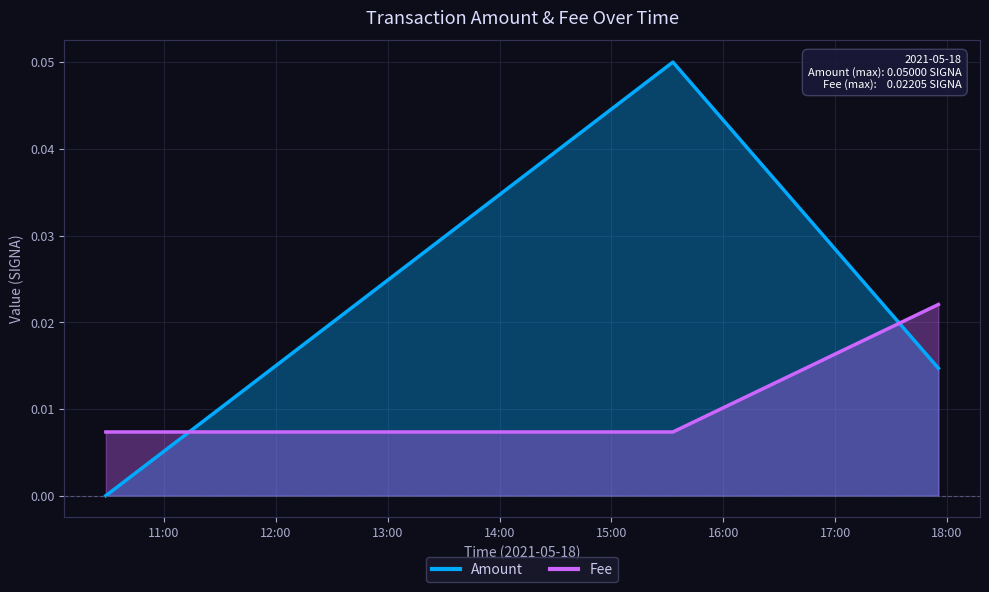

What is the label of the 1st point from the right?

2021-05-18 17:55:20